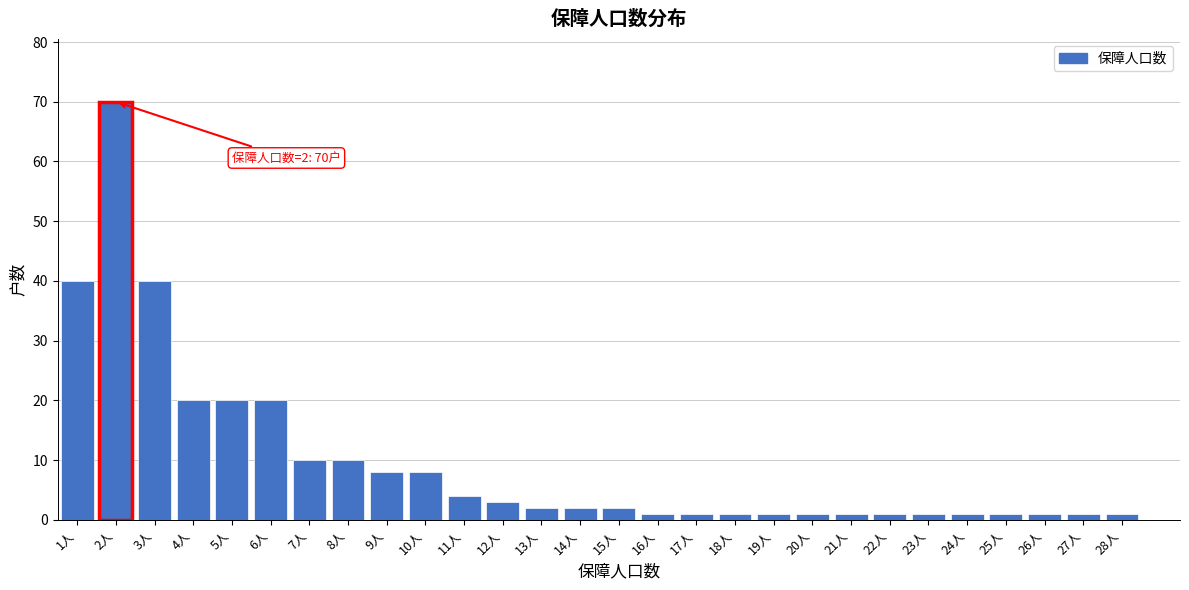

Reading left to right, extract all data points from this chart.

40	70	40	20	20	20	10	10	8	8	4	3	2	2	2	1	1	1	1	1	1	1	1	1	1	1	1	1